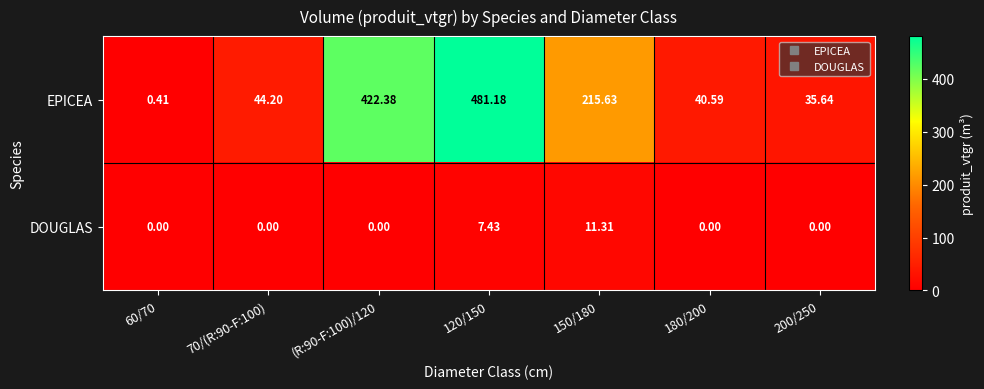

Between (R:90-F:100)/120 and 200/250, which series saw the biggest shift?

EPICEA